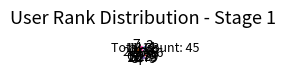

The 8 slice represents 2% of the pie. True or false?

True